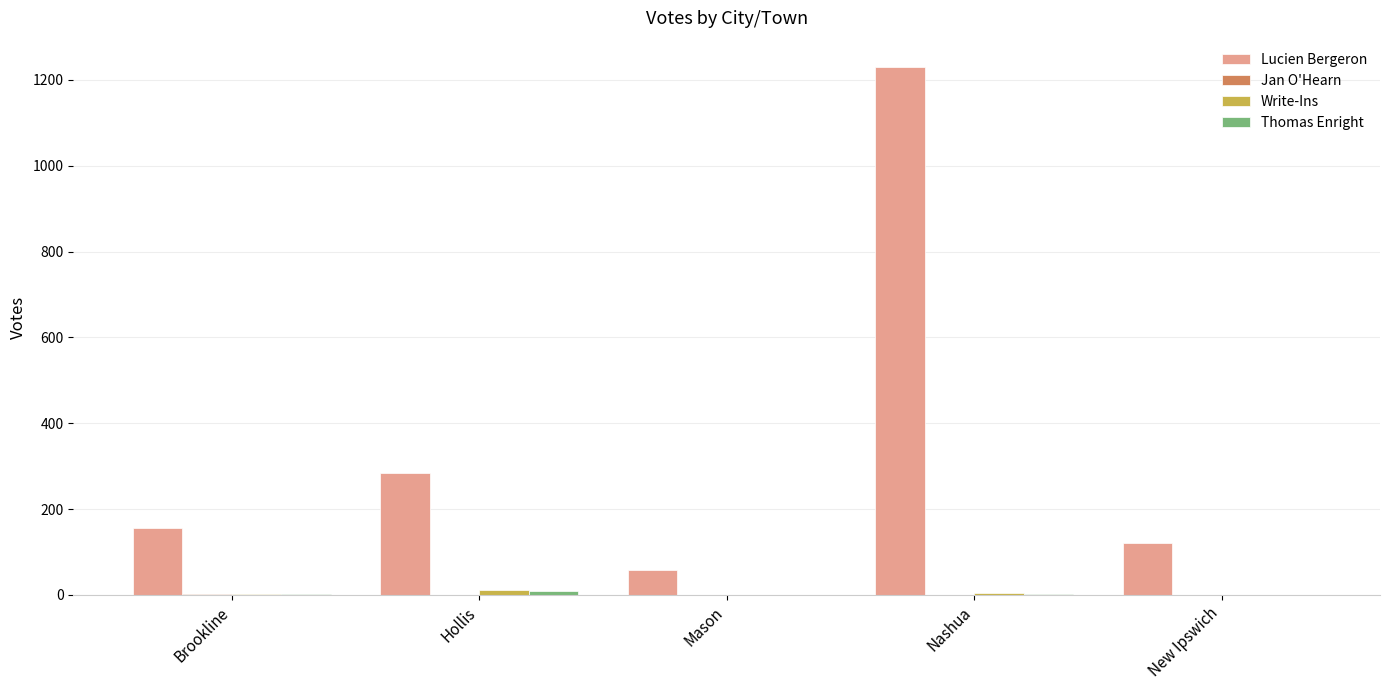

What is the total value across all series at New Ipswich?

121